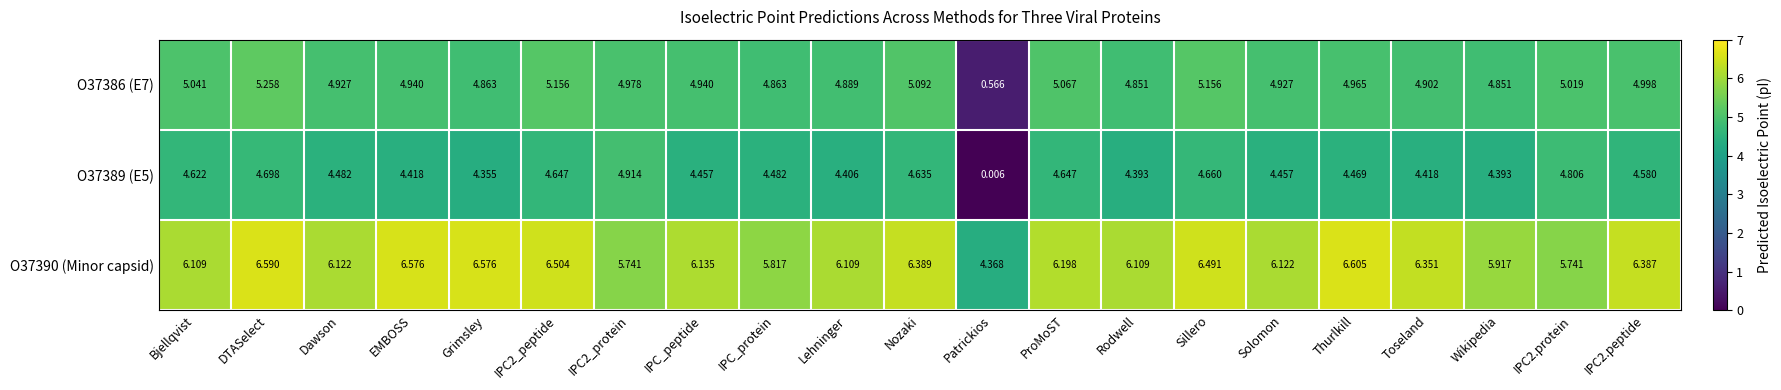

At which label does O37386 (E7) reach its peak?

DTASelect